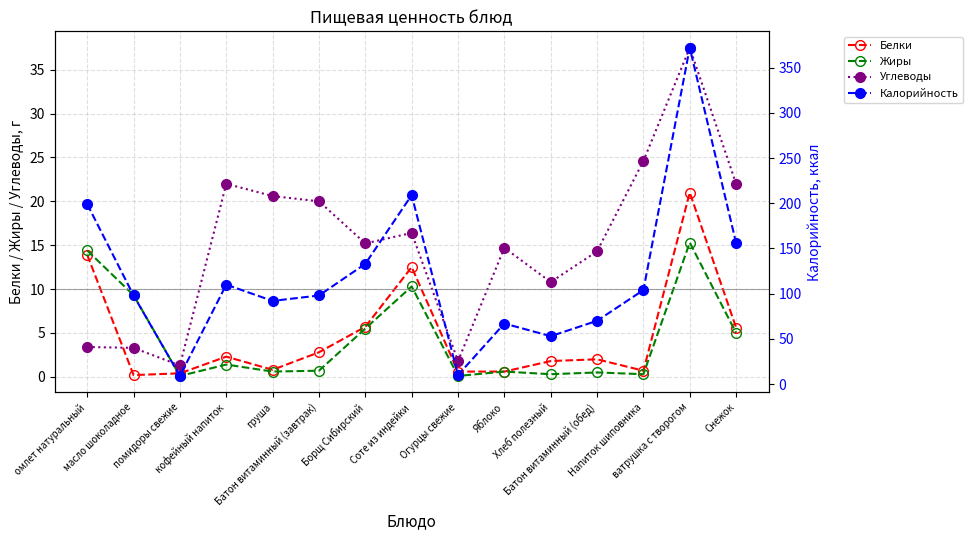

At how many categories does at least one series exceed 152?

4